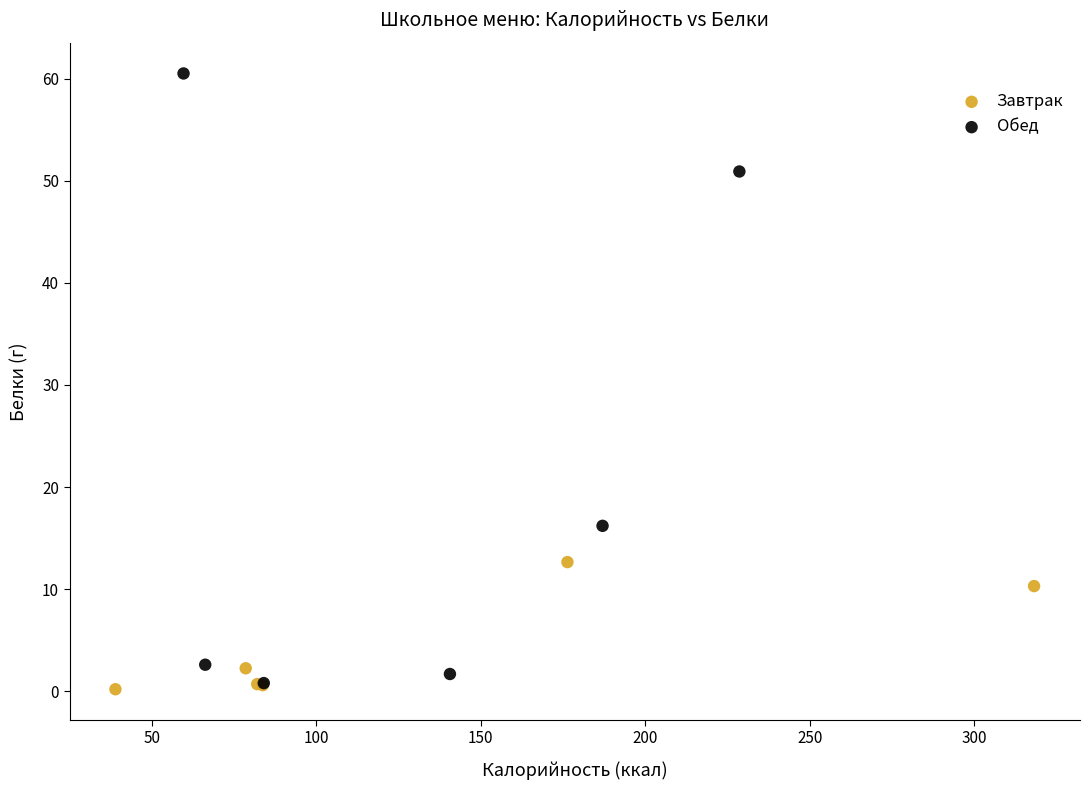

Which series contains the highest Y value?

Обед